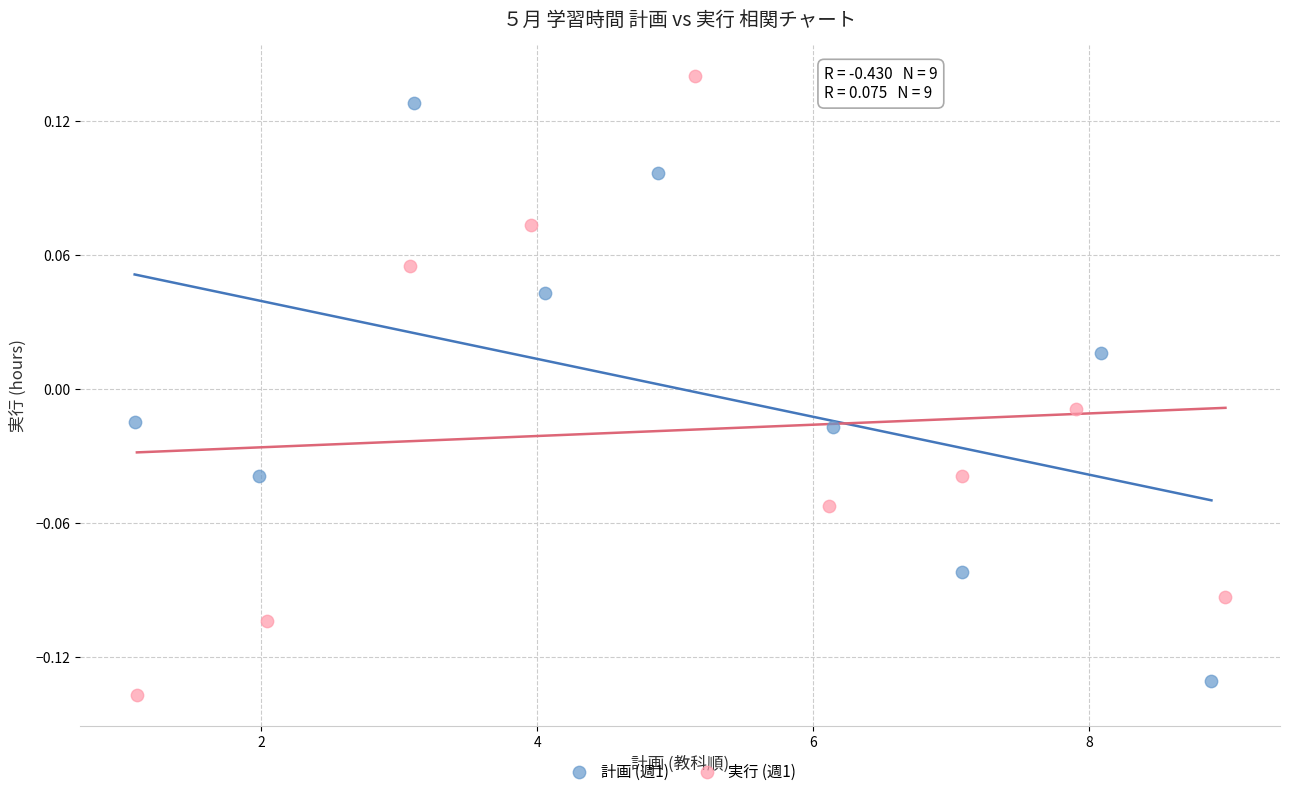

What are all the series names shown in the legend?

計画 (週1), 実行 (週1)